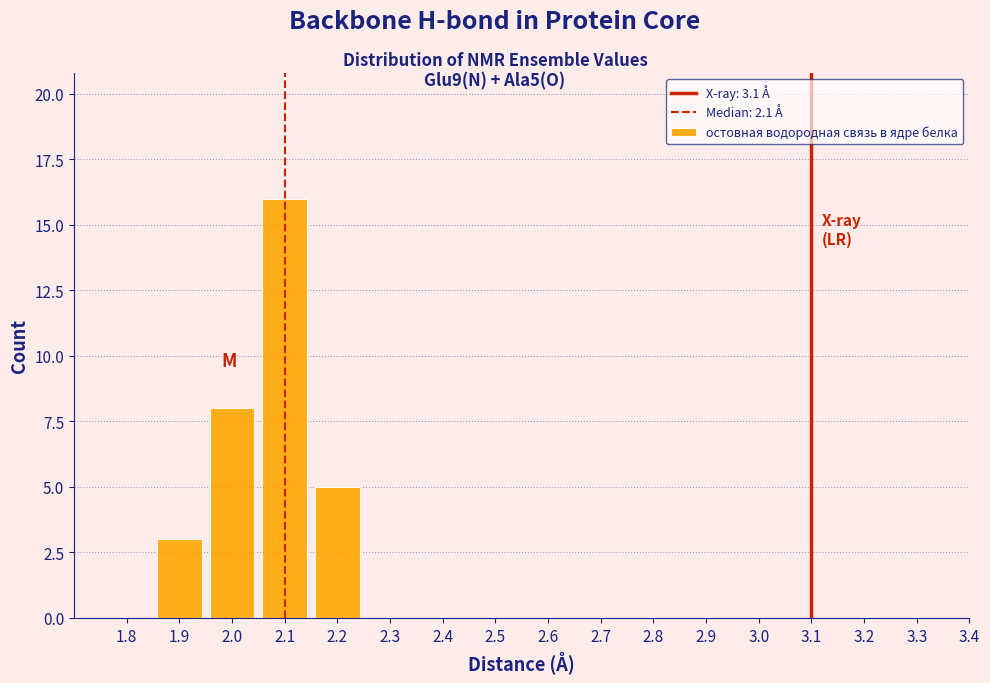

Reading left to right, list every bar in this chart as the range it spans on the x-axis followed by its height. The values are not printed on the chart, so give them approximately, as read against the axis.

1.85 to 1.95: 3
1.95 to 2.05: 8
2.05 to 2.15: 16
2.15 to 2.25: 5
2.25 to 2.35: 0